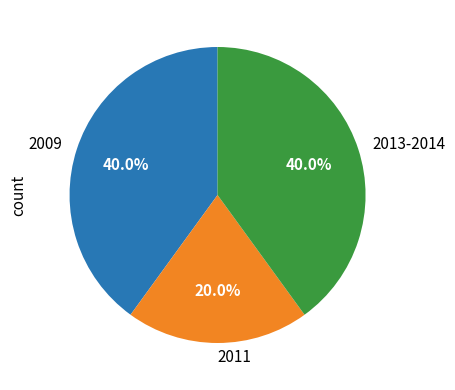

Which slice is the smallest?

2011